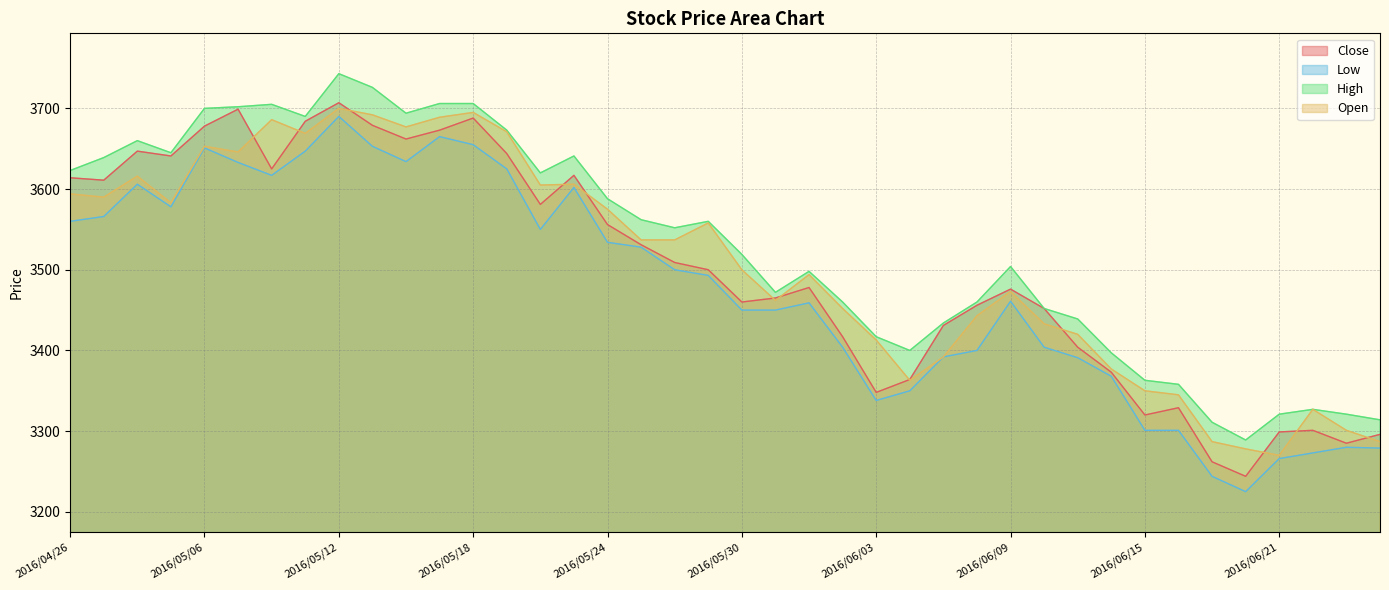

What are all the series names shown in the legend?

Close, Low, High, Open